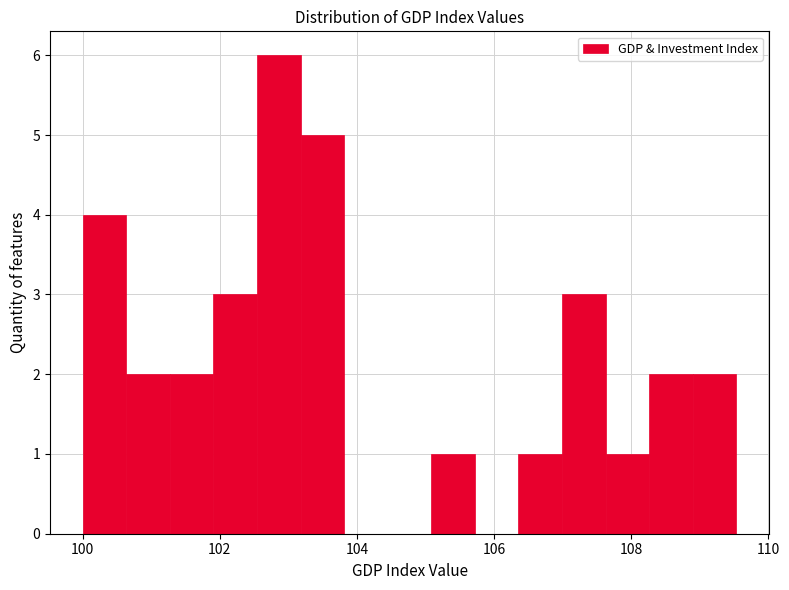

Read against the x-axis, roughly where is the centre of the tallest bar?

102.8